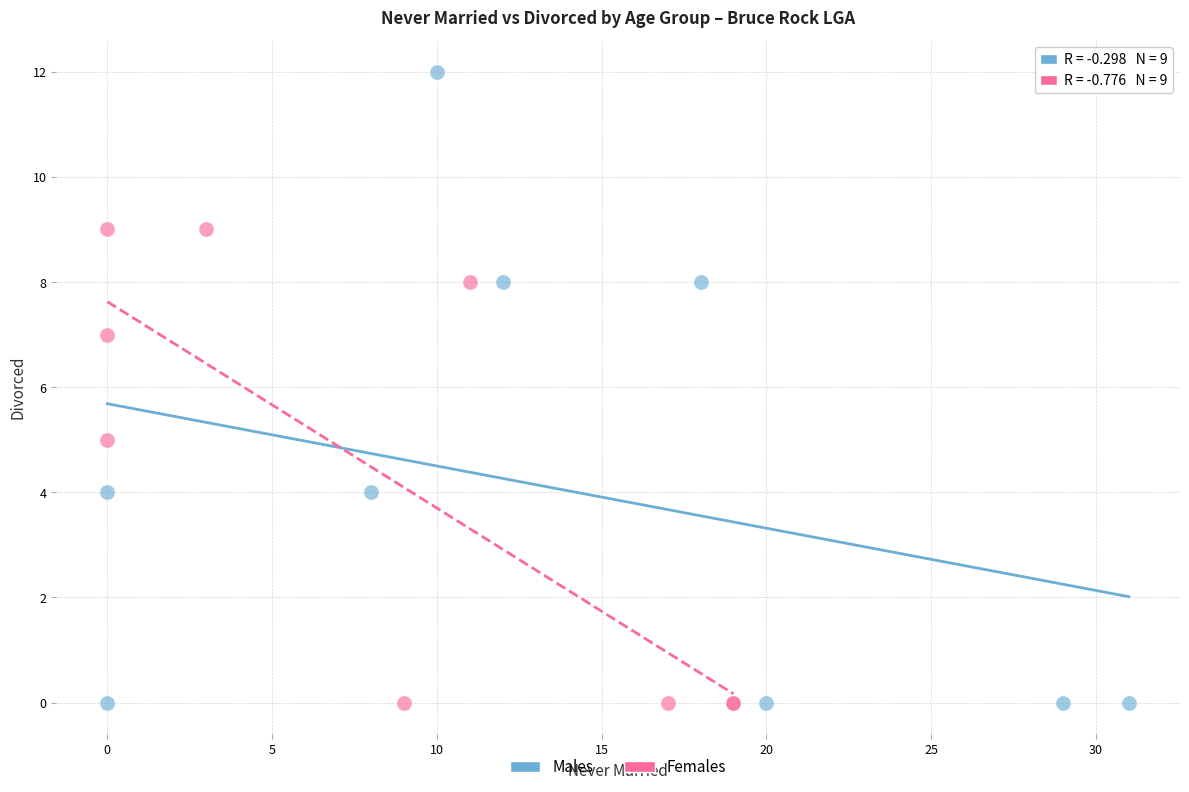

Which series contains the highest Y value?

Males